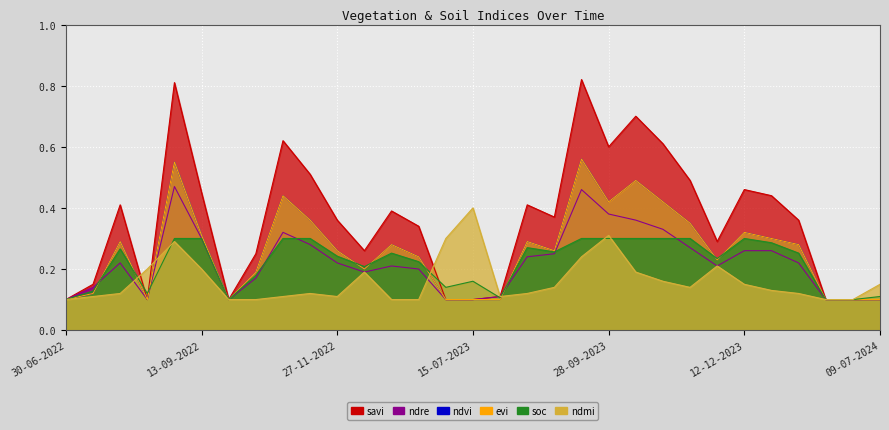

What position from the right is 28-10-2022?

23